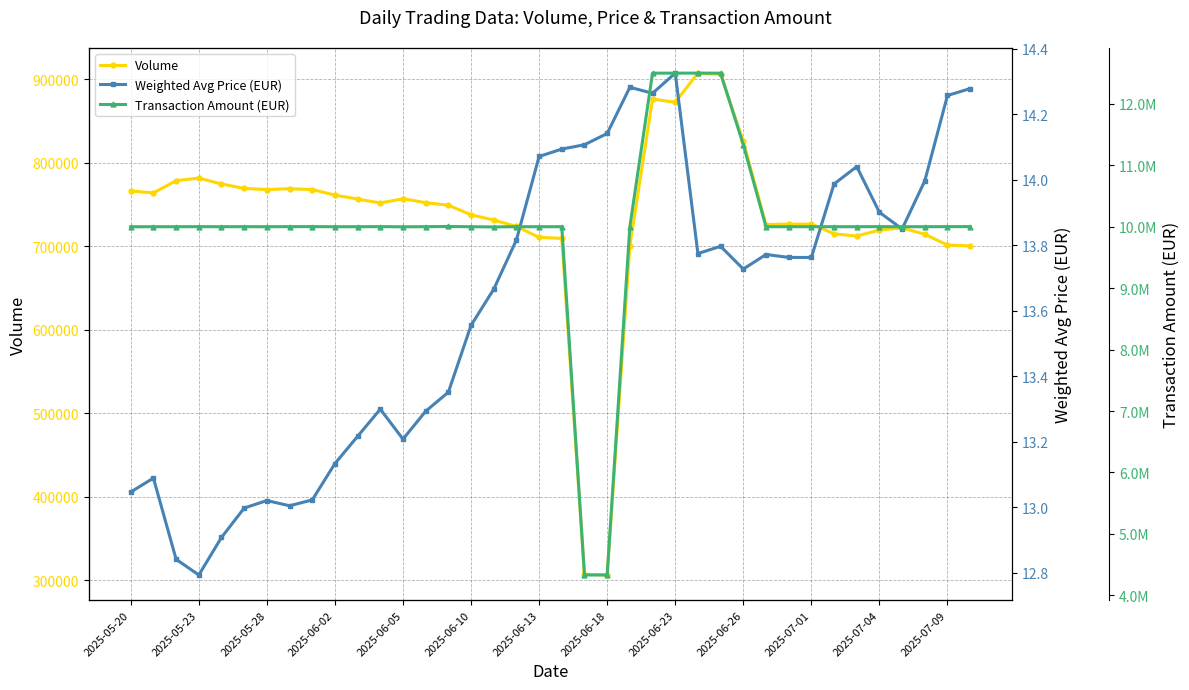

List the series in order of their peak value, highest first.

Transaction Amount (EUR), Volume, Weighted Avg Price (EUR)